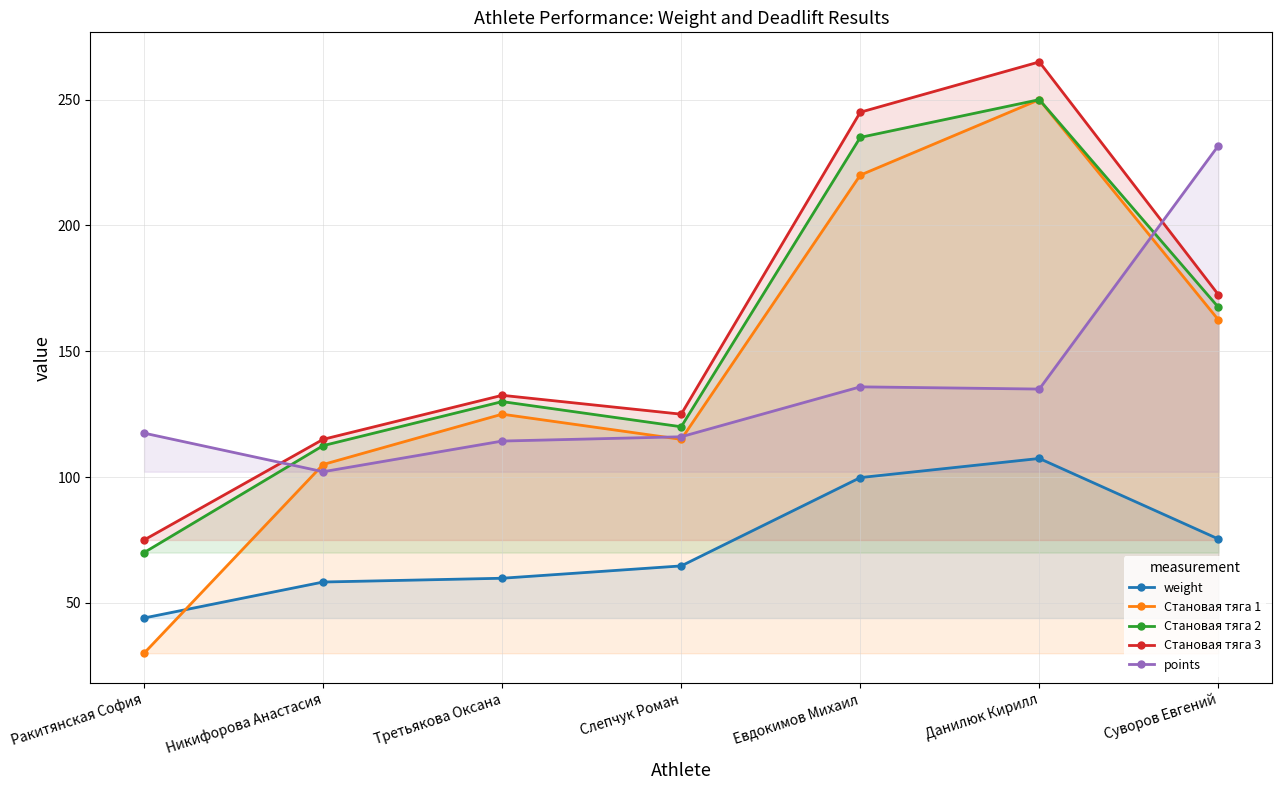

What is the average value of the weight series?

72.8